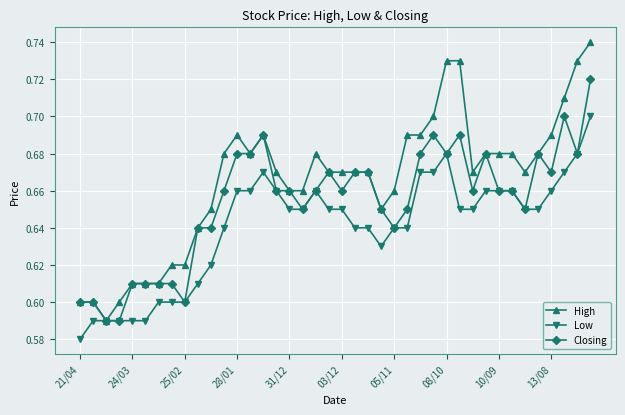

Which series has the widest spread of values?

High